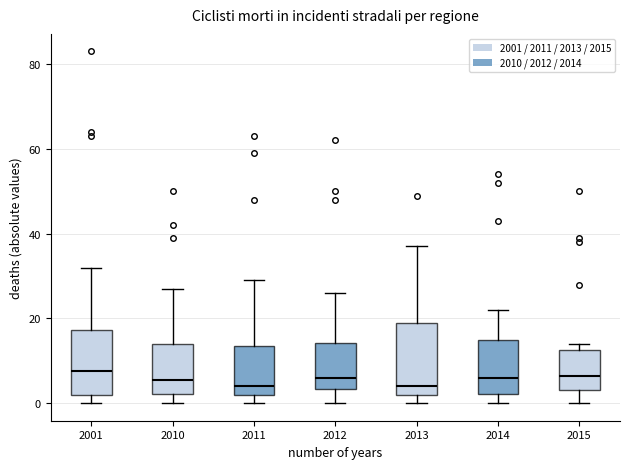

Where does the lower whisker of the box at x = 2010 end on the y-axis? The values are not printed on the chart, so give them approximately, as read against the axis.

0